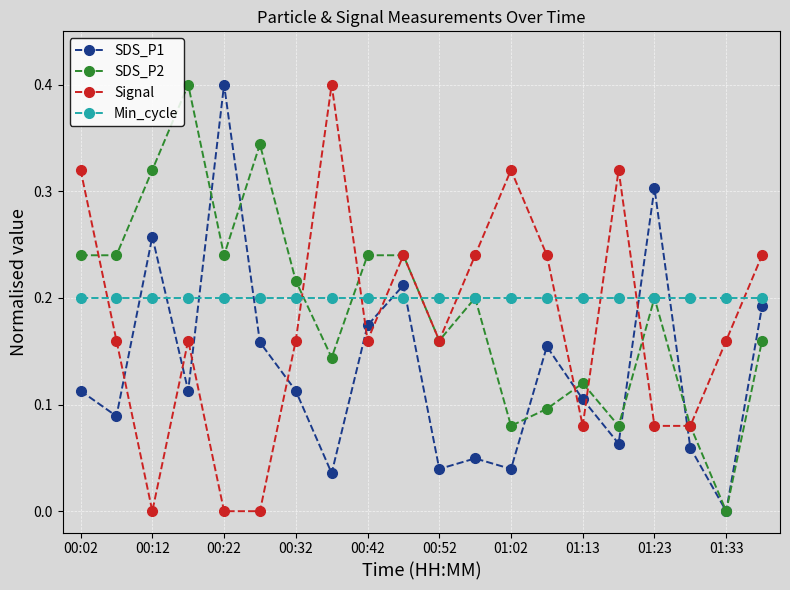

What is the greatest value displayed?

0.4